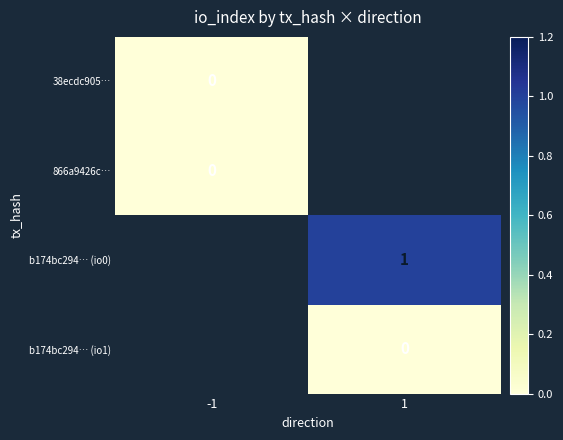

How many data points does each series have?

2